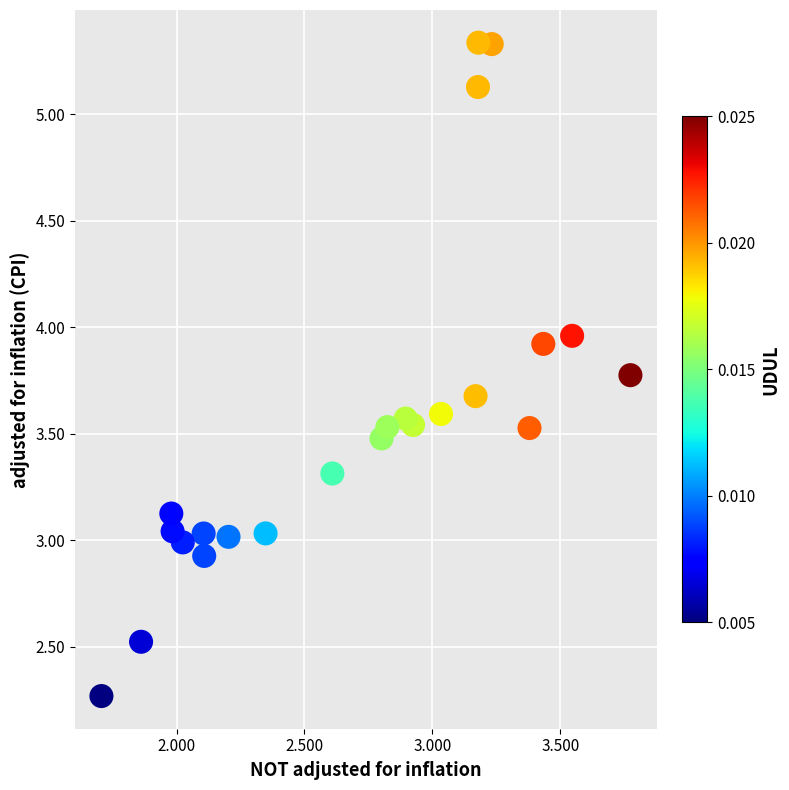

What is the range of Y values (max minus min)?

3.1